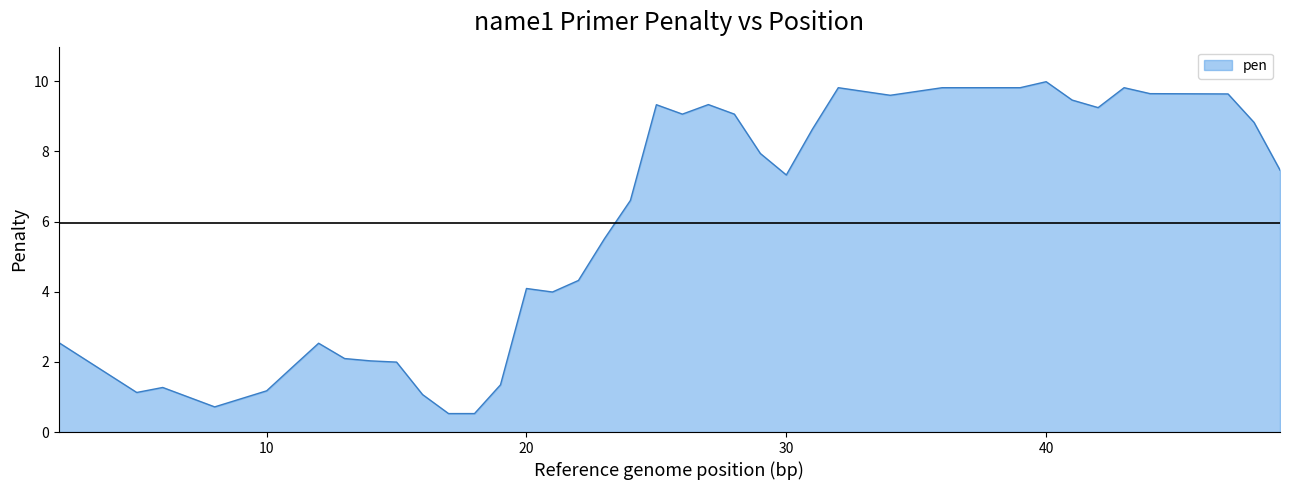

What is the maximum value shown in the chart?

10.0